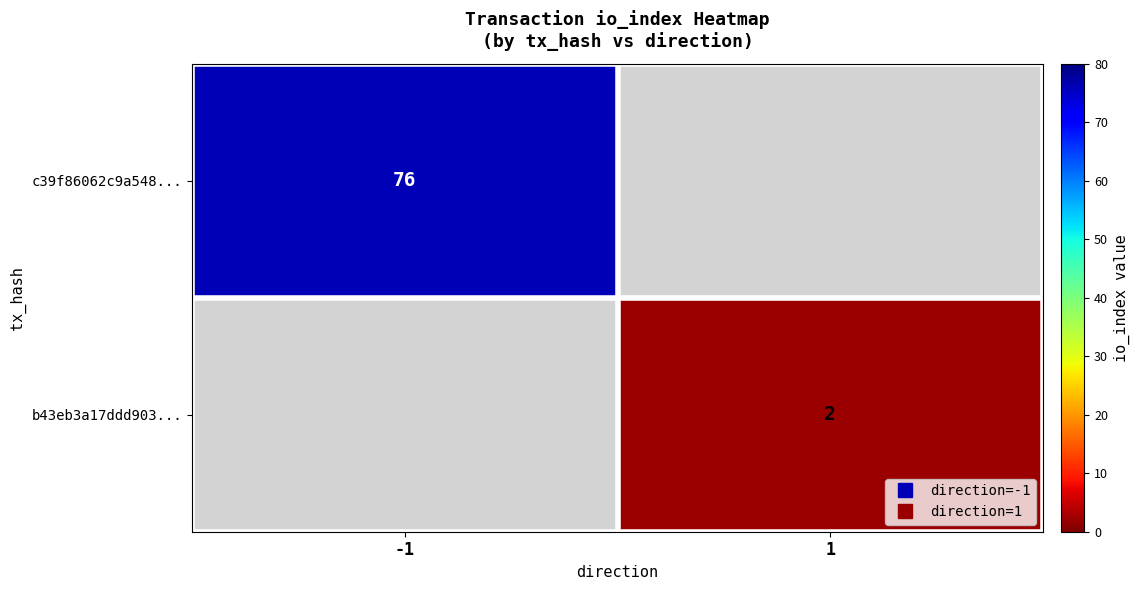

Is the value of b43eb3a17ddd903... at 1 greater than the value of c39f86062c9a548... at 1?

No